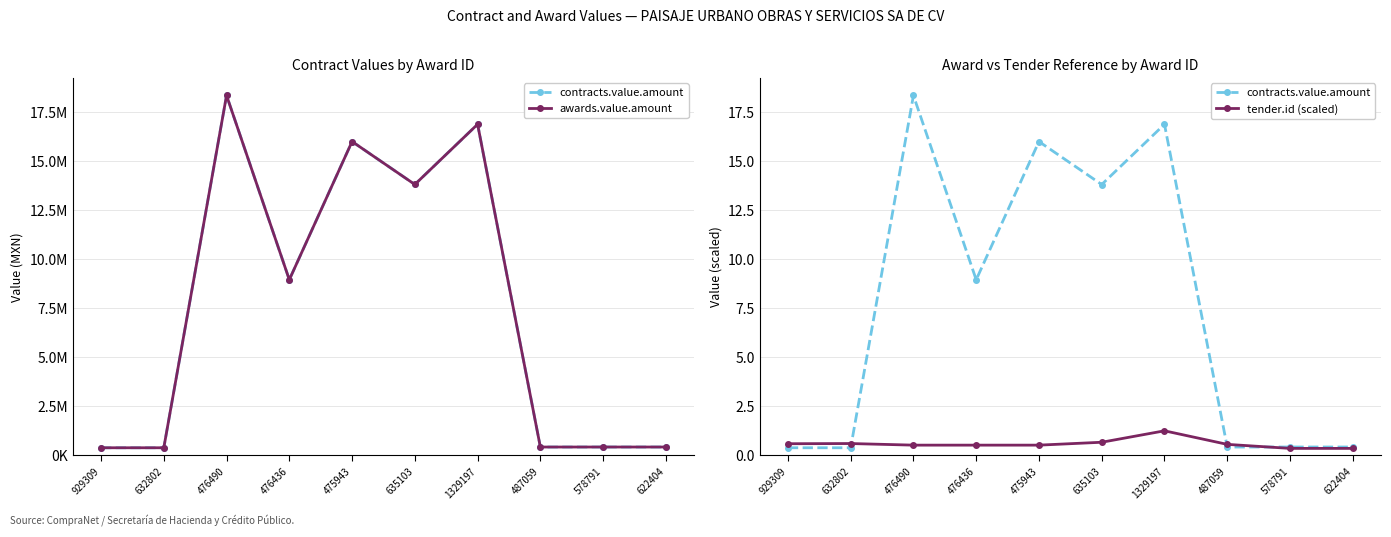

Count the number of data series in this chart.

3